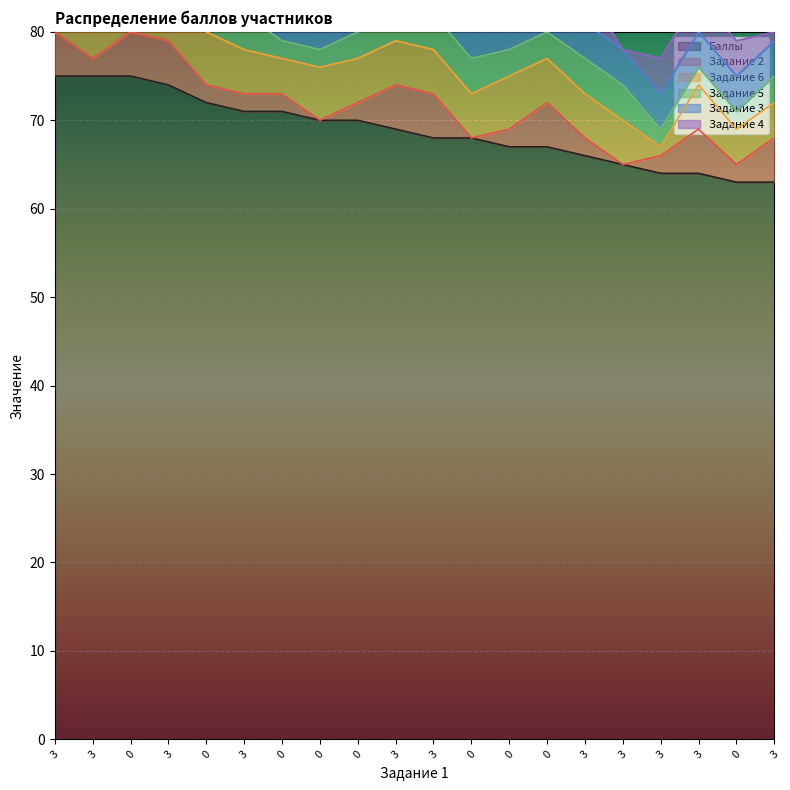

Between 3 and 0, which series saw the biggest shift?

Баллы